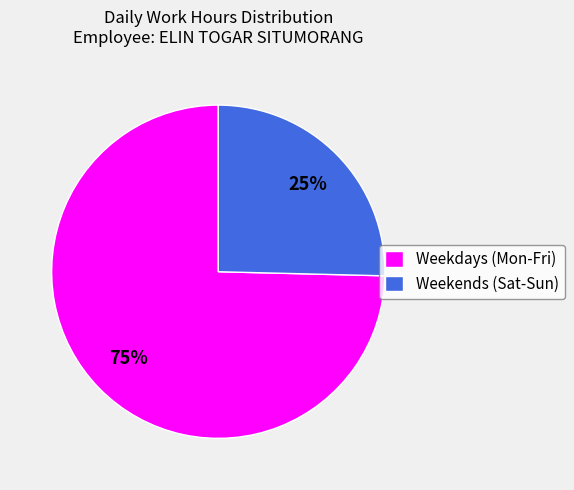

True or false: Weekdays (Mon-Fri) accounts for 75% of the total.

True